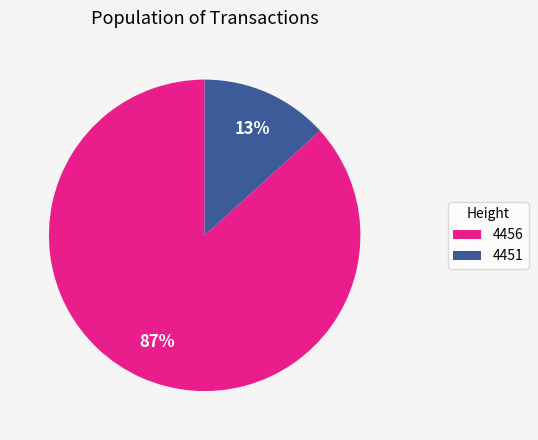

To the nearest percent, what portion does 4451 represent?

13%